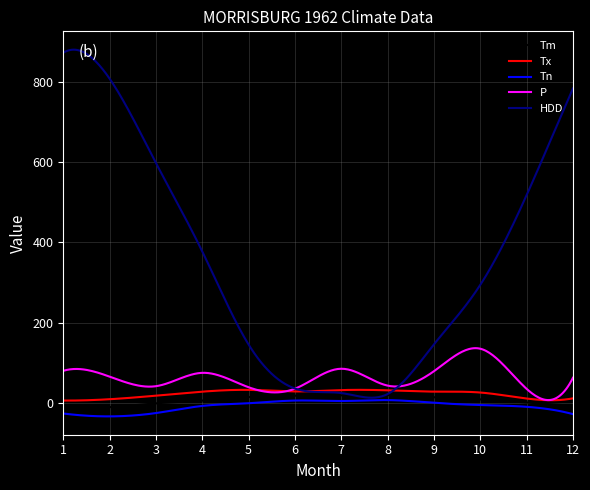

What is the difference between the maximum and second lowest values in the HDD series?

867.8